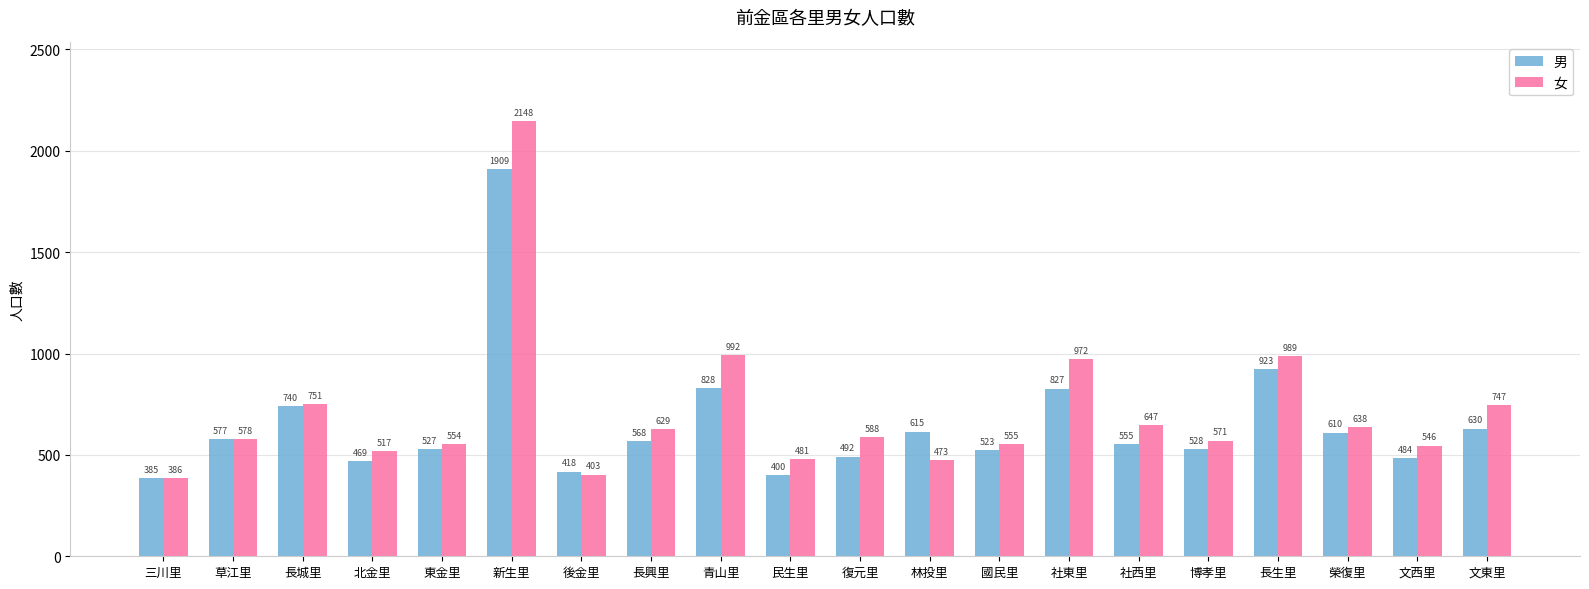

Where is 男 nearest to the value 1147?

長生里